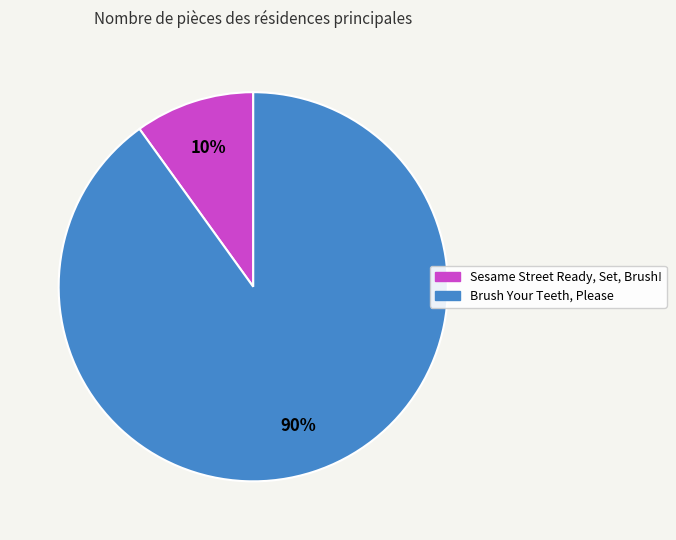

To the nearest percent, what portion does Sesame Street Ready, Set, Brush! represent?

10%